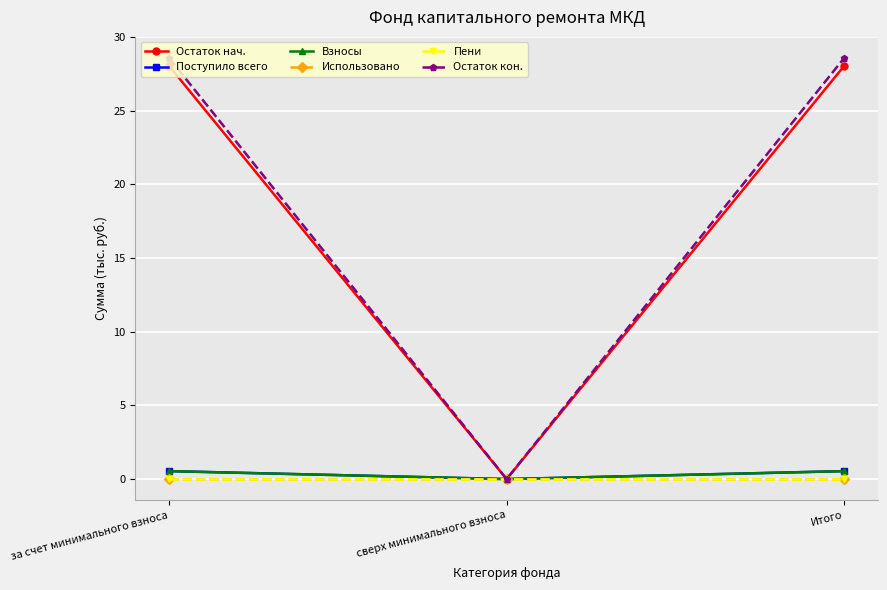

Is this an area chart (filled region under the line)?

No